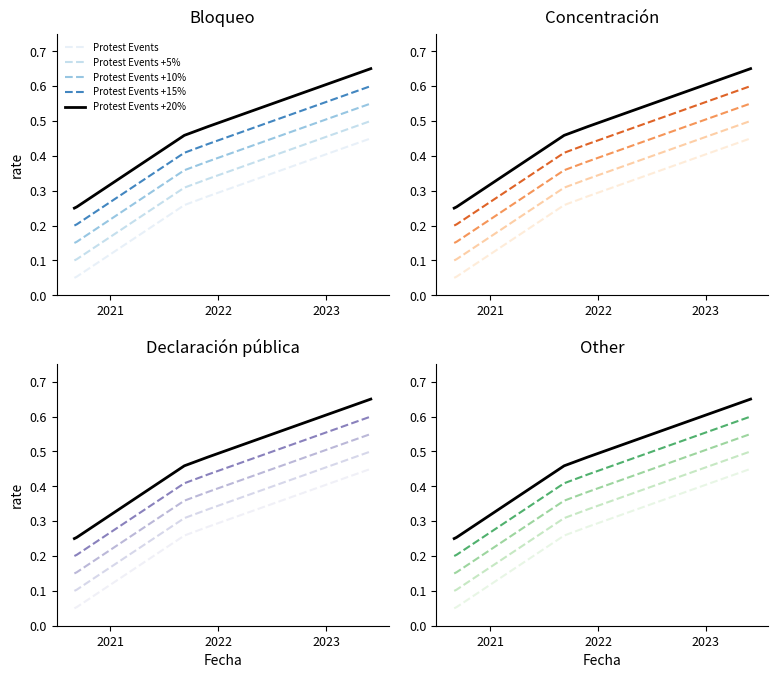

Does the chart display data point markers on the line(s)?

No